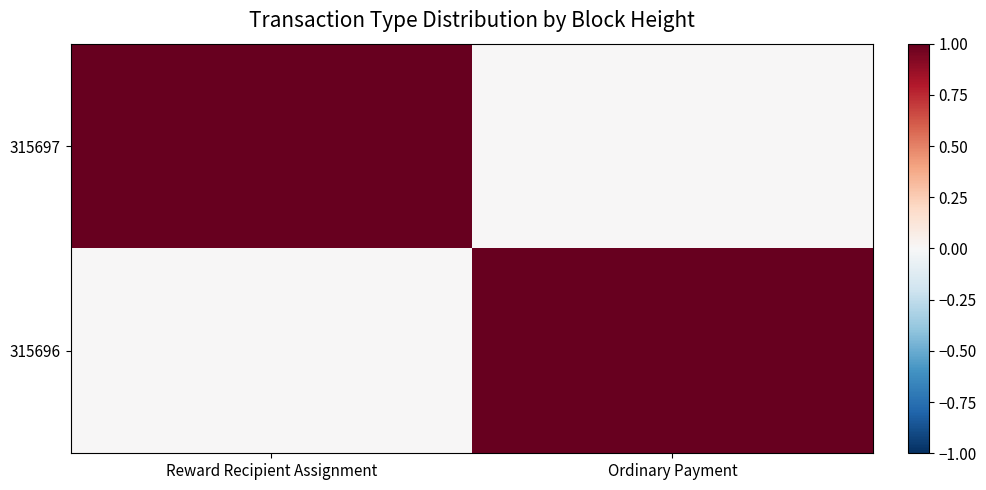

Rank the series at Reward Recipient Assignment from highest to lowest value.

315697, 315696